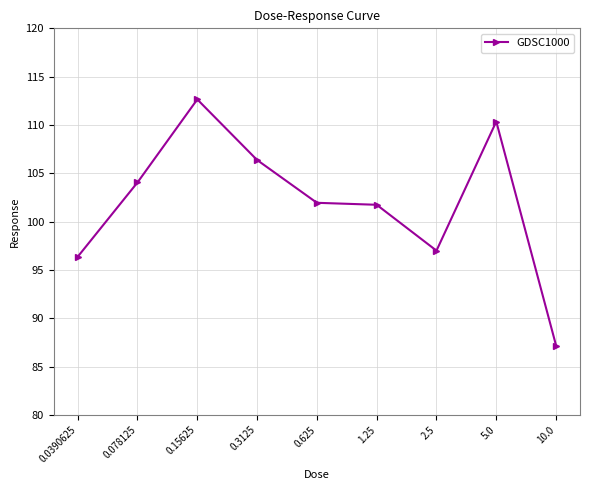

What is the change in value from 0.078125 to 10.0?

-16.9